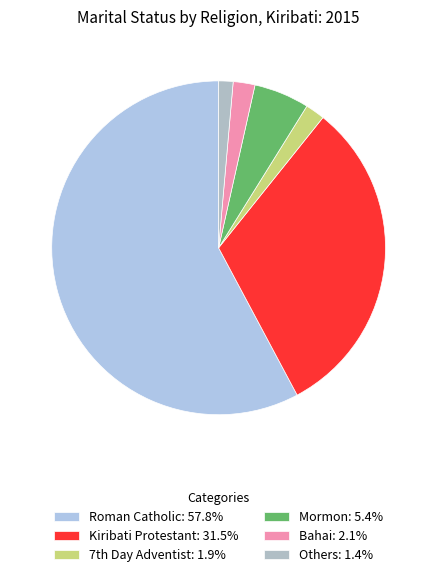

To the nearest percent, what is the combined percentage of Mormon and Roman Catholic?

63%